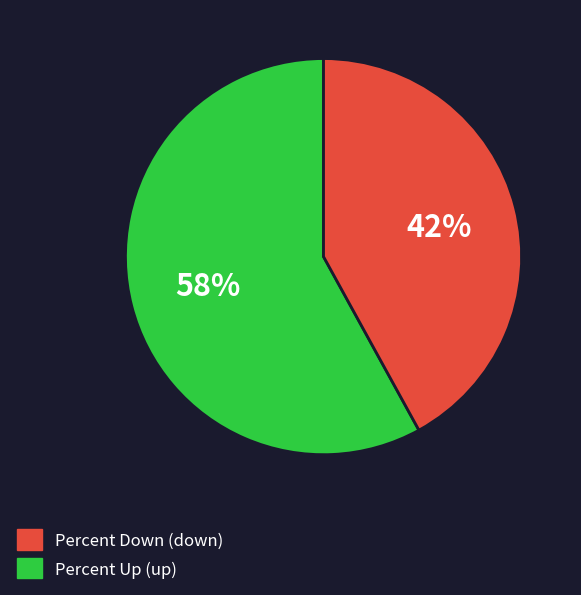

To the nearest percent, what is the difference between the largest and smallest slice percentages?

16%